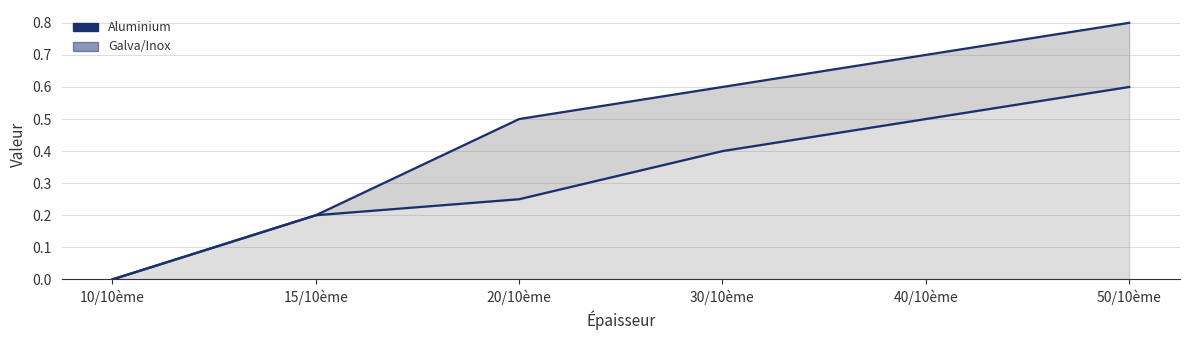

Which category has the highest value across all series?

50/10ème